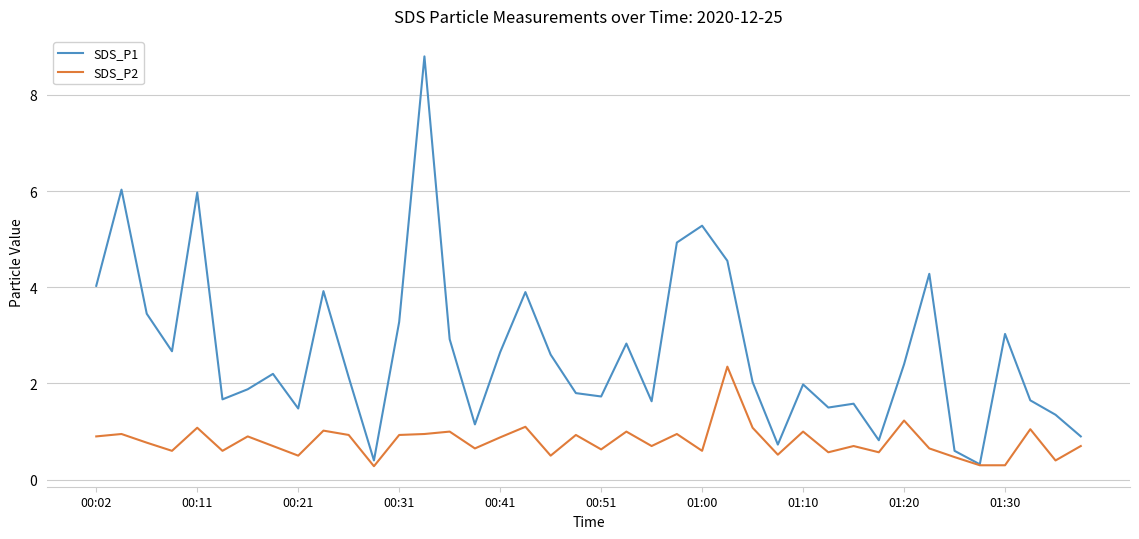

Which series has the largest total across all categories?

SDS_P1